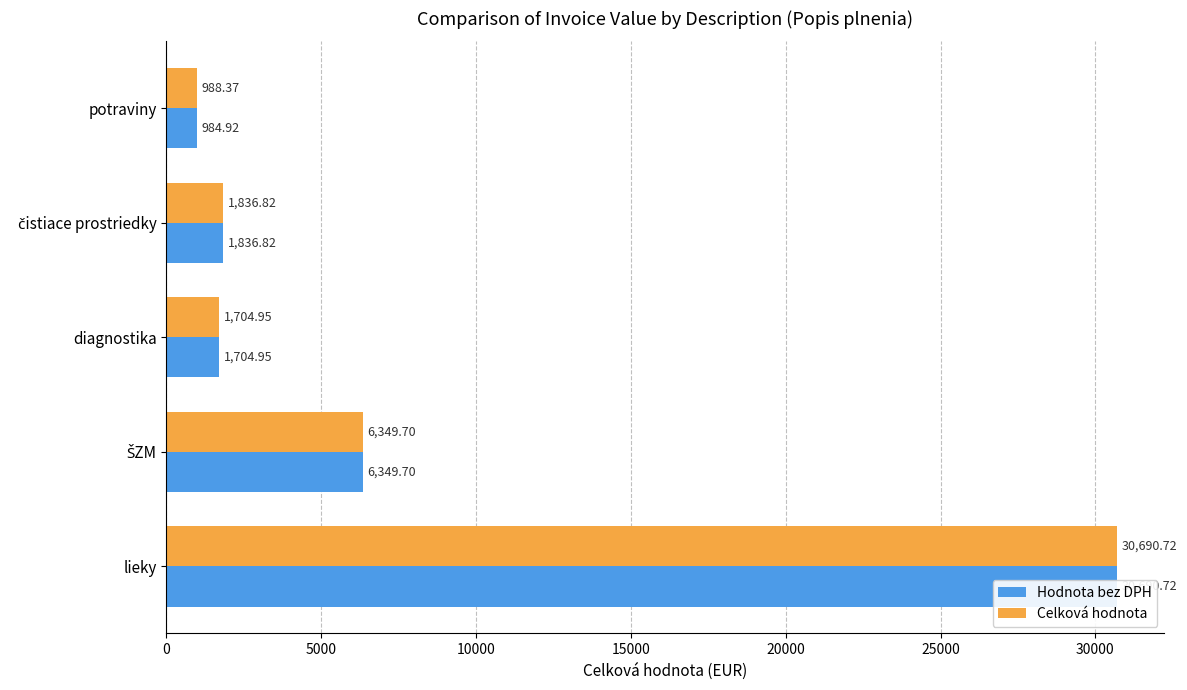

Reading left to right, list all the values displayed in this chart.

Hodnota bez DPH: 30690.7	6349.7	1705.0	1836.8	984.9
Celková hodnota: 30690.7	6349.7	1705.0	1836.8	988.4